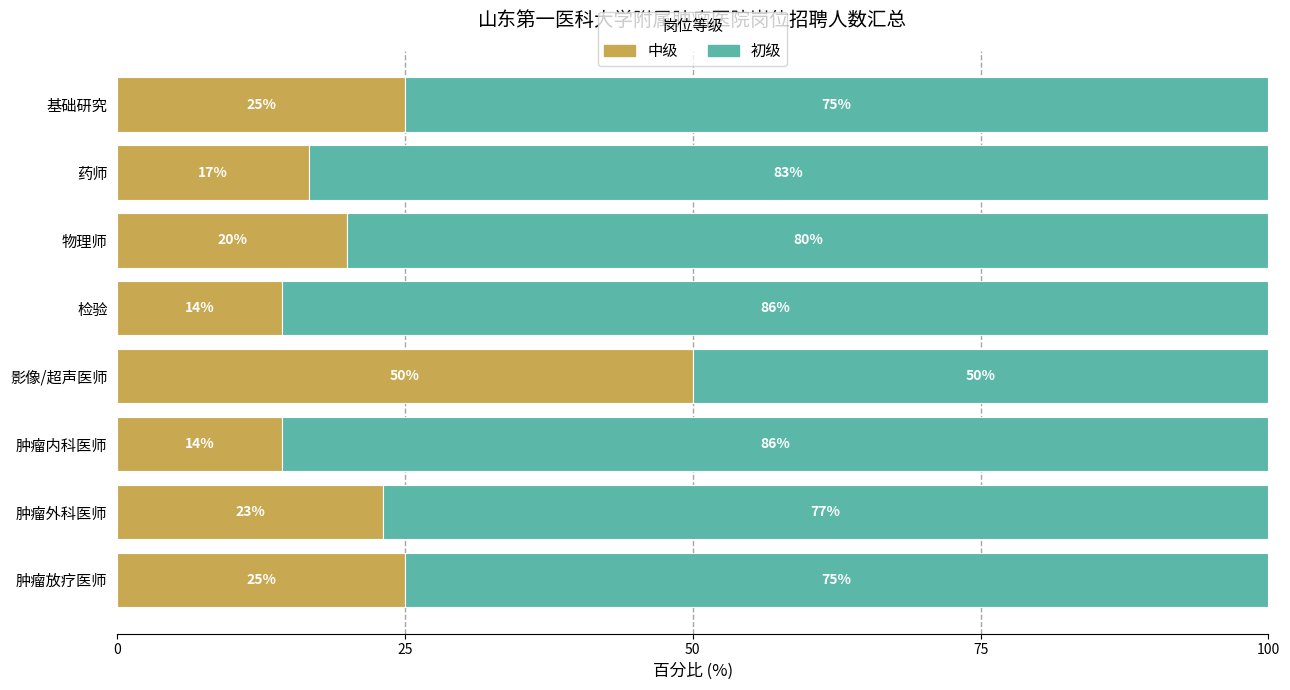

What is the sum of all 中级 values?

188.3